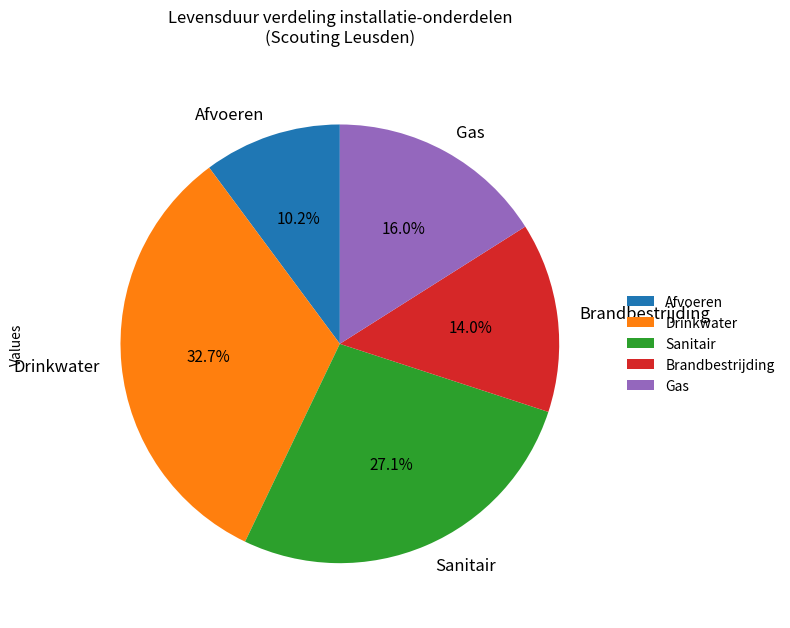

Approximately how many times larger is the value at Afvoeren compared to Brandbestrijding?

0.7